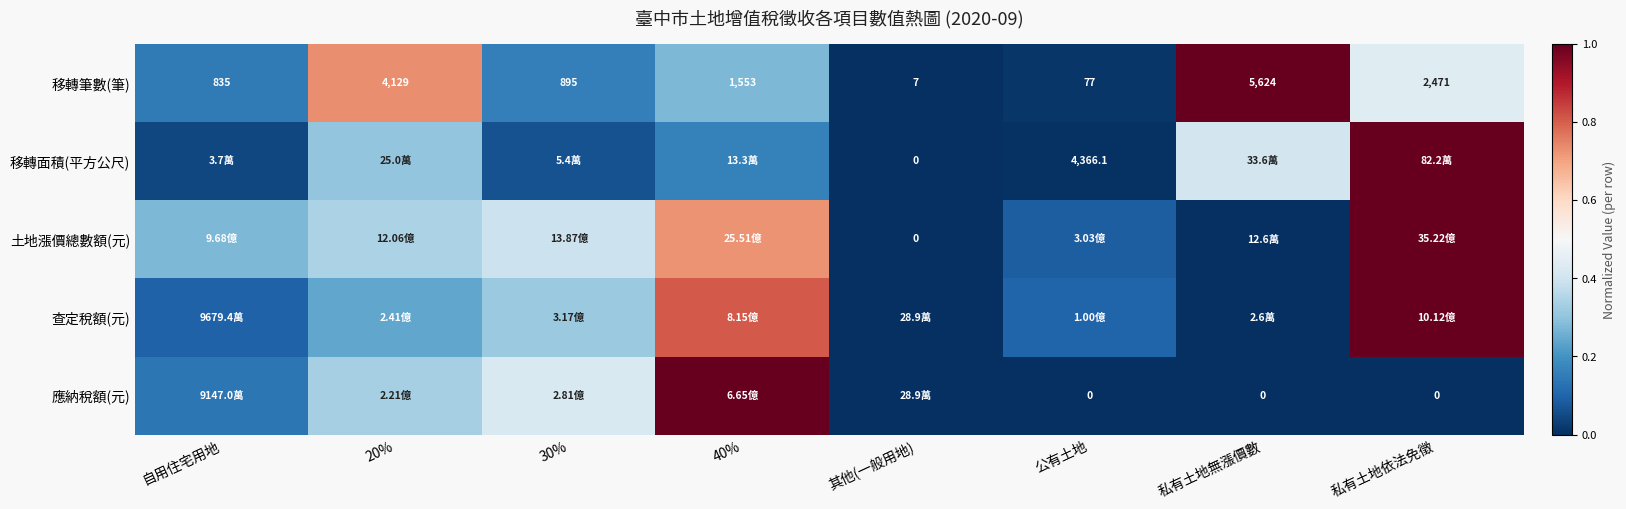

Where is 移轉筆數(筆) nearest to the value 2815?

私有土地依法免徵